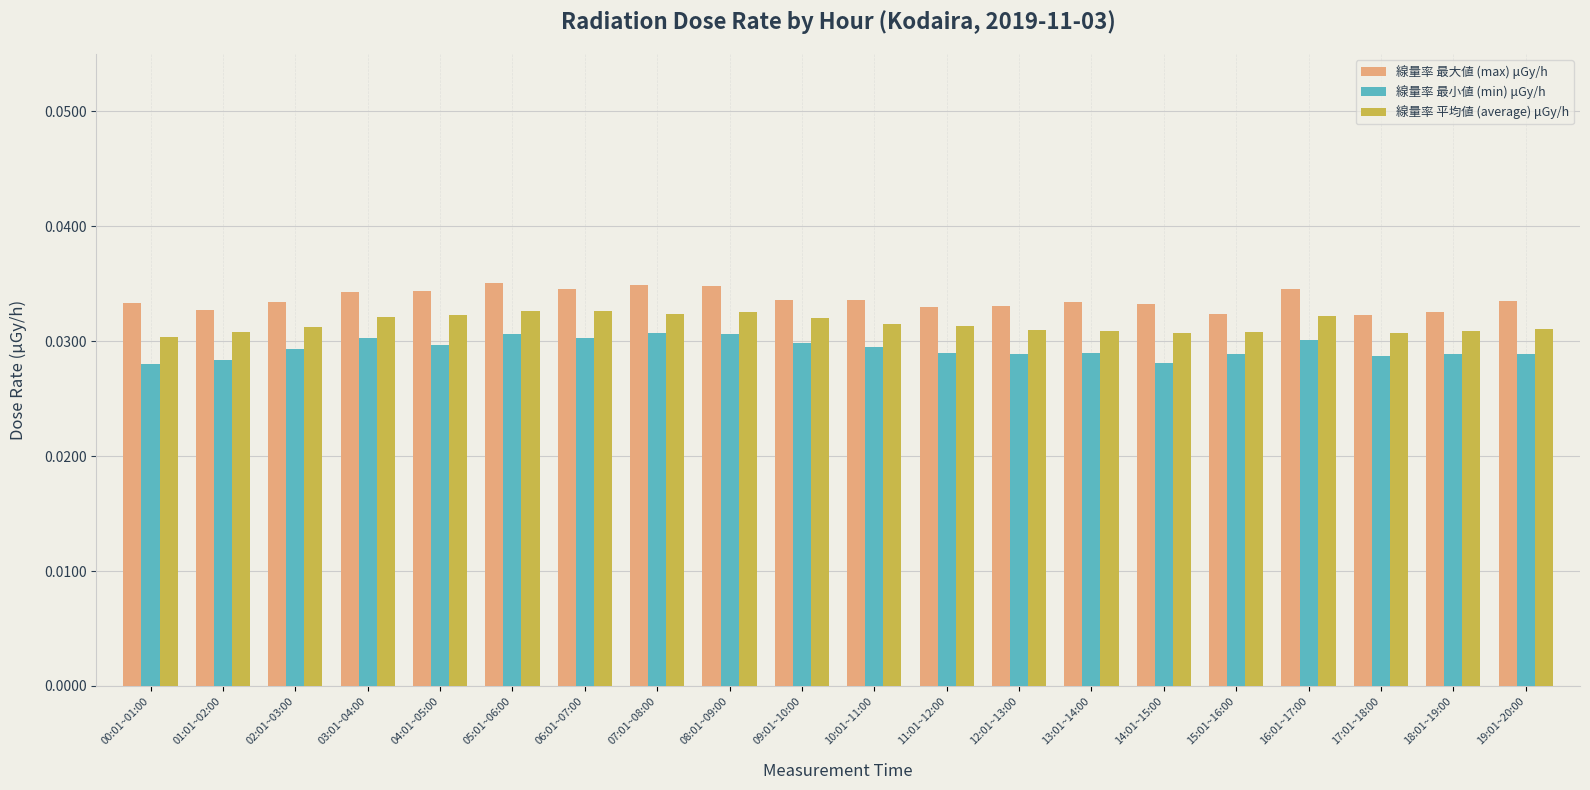

What is the sum of all 線量率 最大値 (max) μGy/h values?

0.7